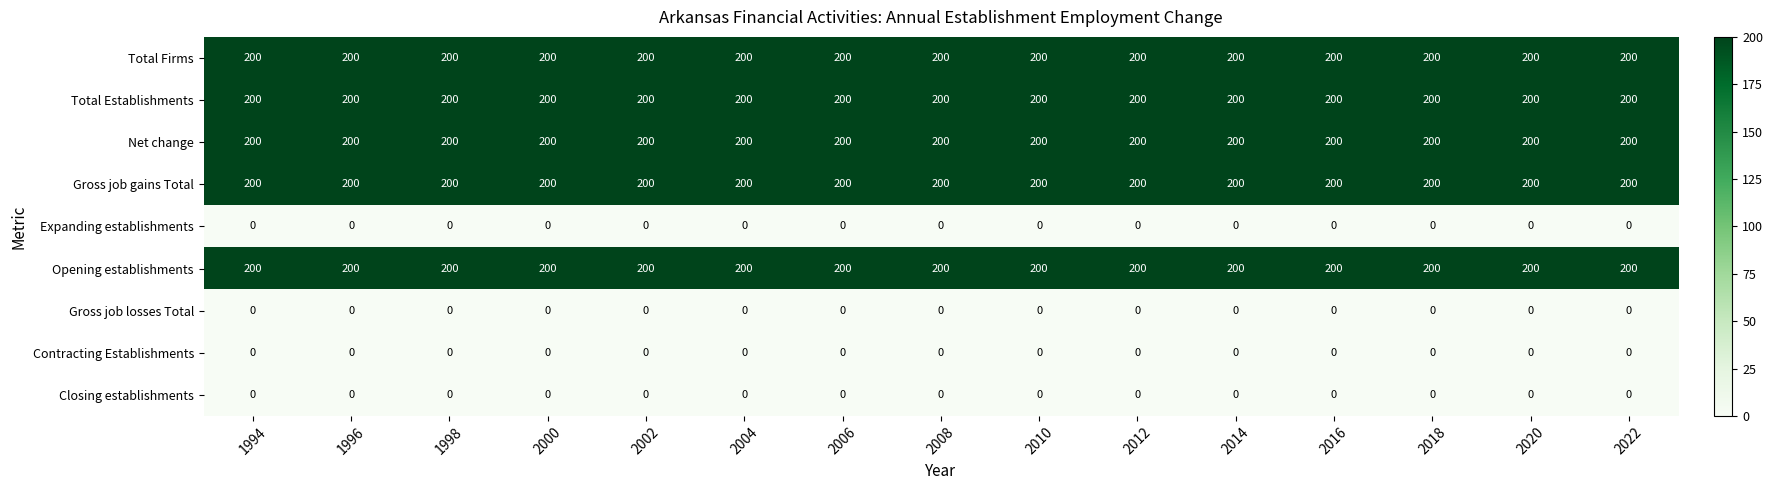

What is the total value across all series at 1996?

1000